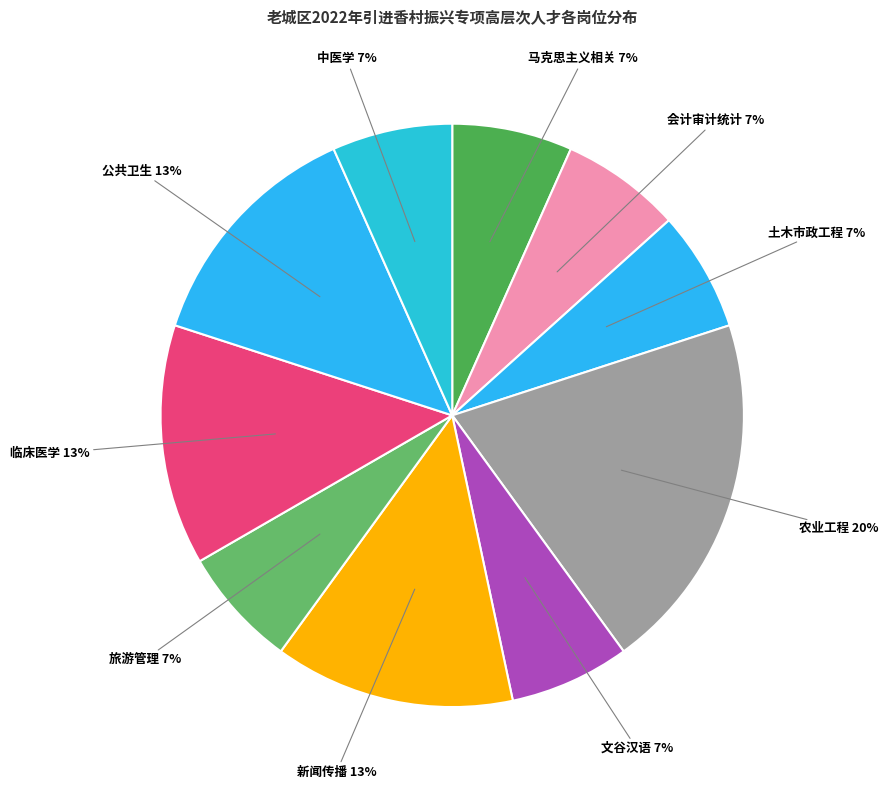

To the nearest percent, what is the average slice percentage?

10%